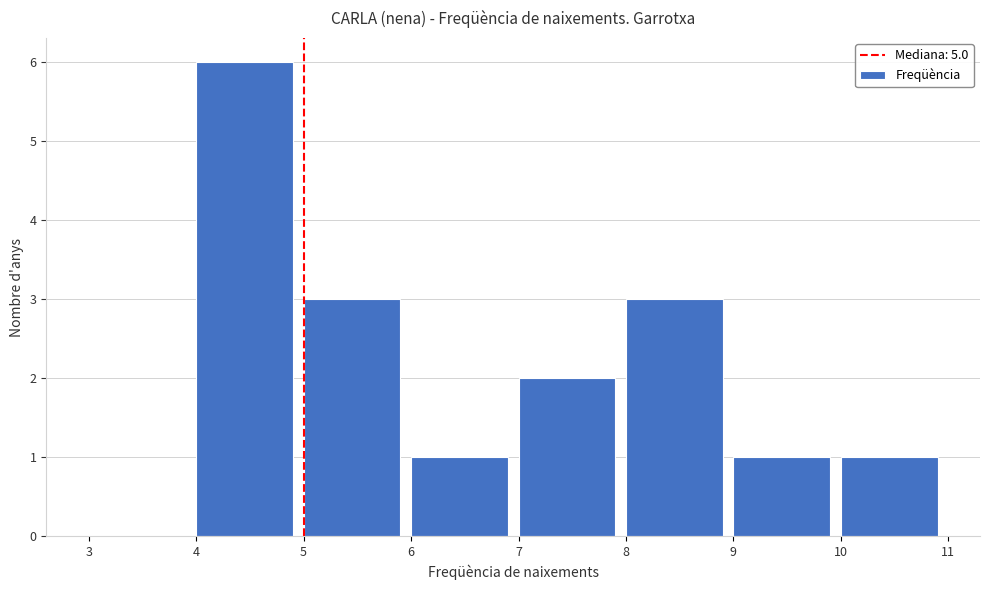

How tall is the bar that spans 9 to 10 on the x-axis? The values are not printed on the chart, so give them approximately, as read against the axis.

1